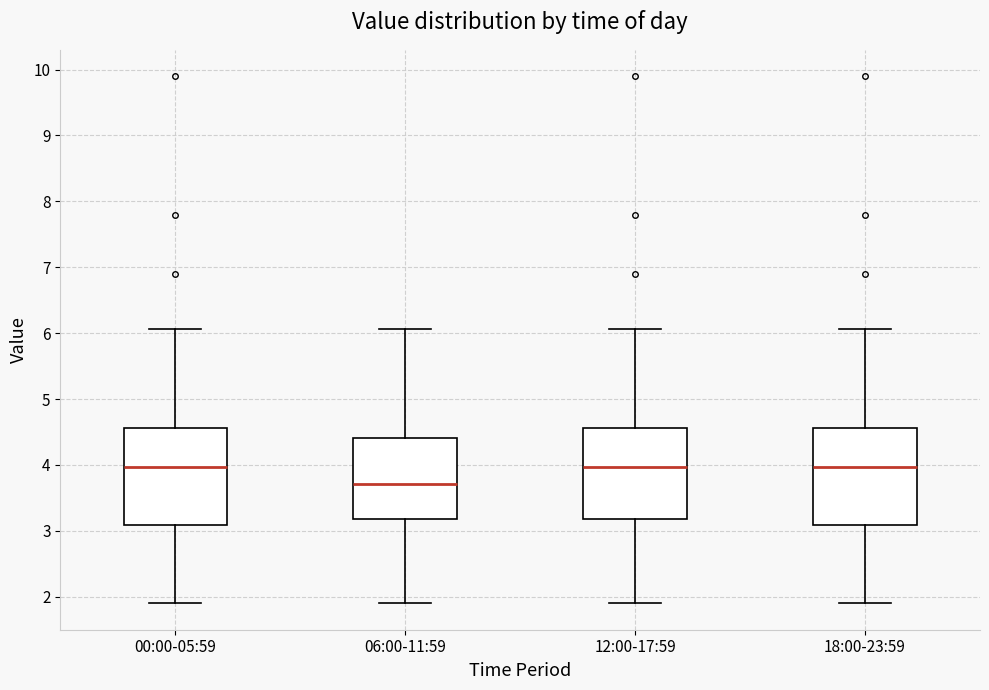

Where does the median line of the box for 06:00-11:59 sit on the y-axis? The values are not printed on the chart, so give them approximately, as read against the axis.

3.7